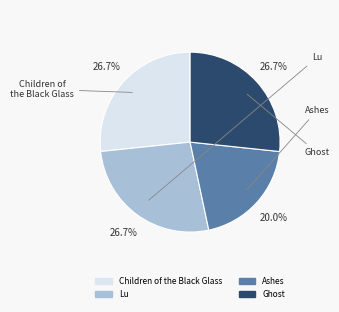

How many slices are in this pie chart?

4